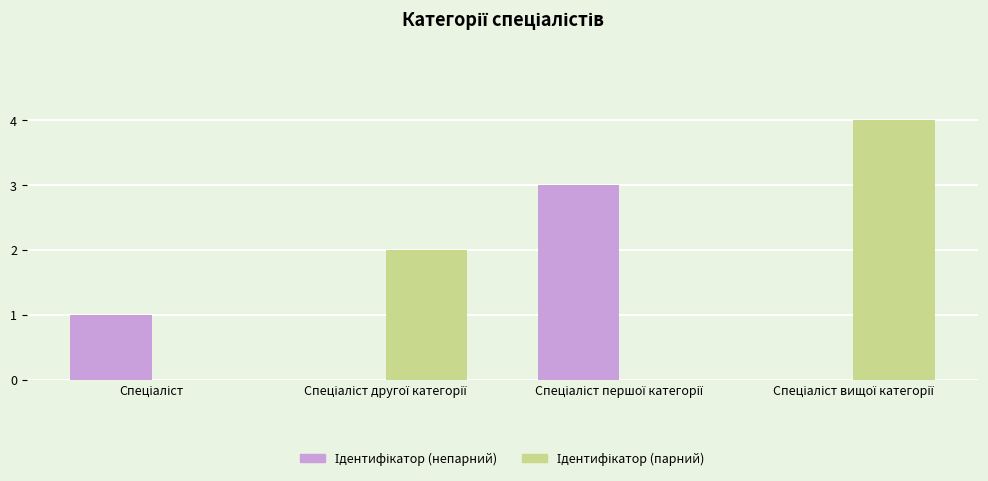

How many distinct data groups are displayed?

2